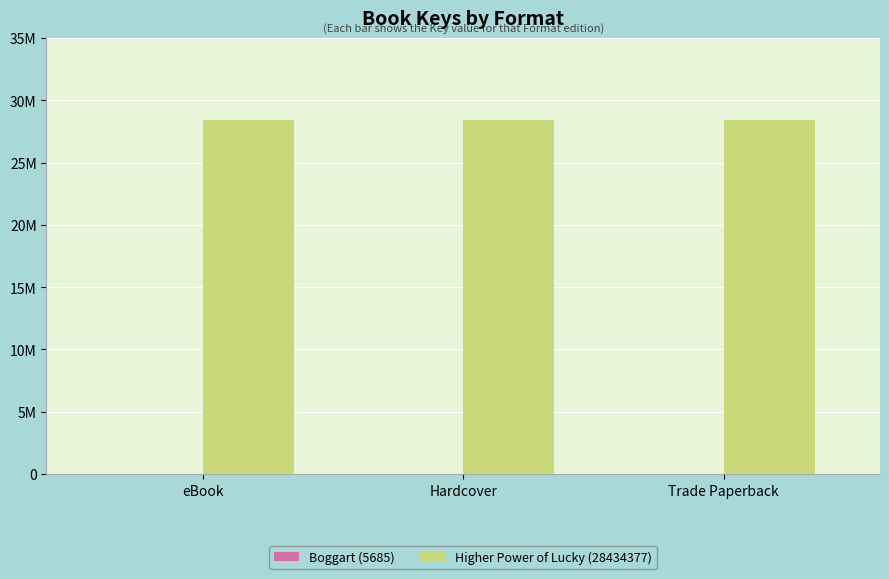

What is the minimum value for Boggart (5685)?

5685